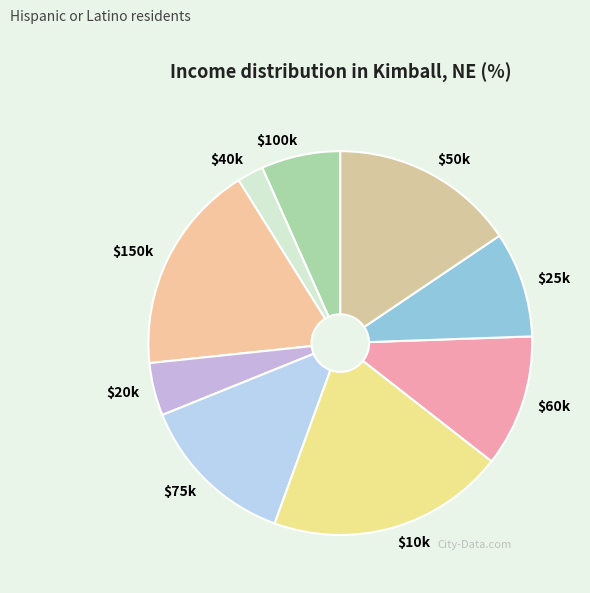

What is the smallest slice in the pie chart?

$40k